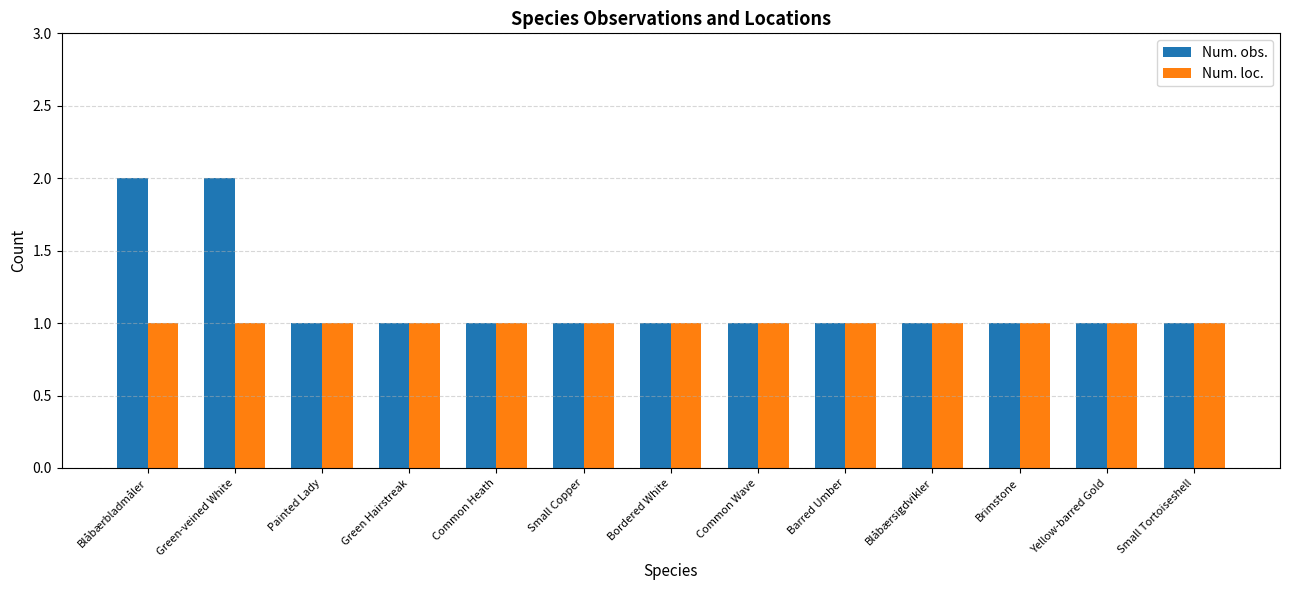

List the series in order of their peak value, lowest first.

Num. loc., Num. obs.